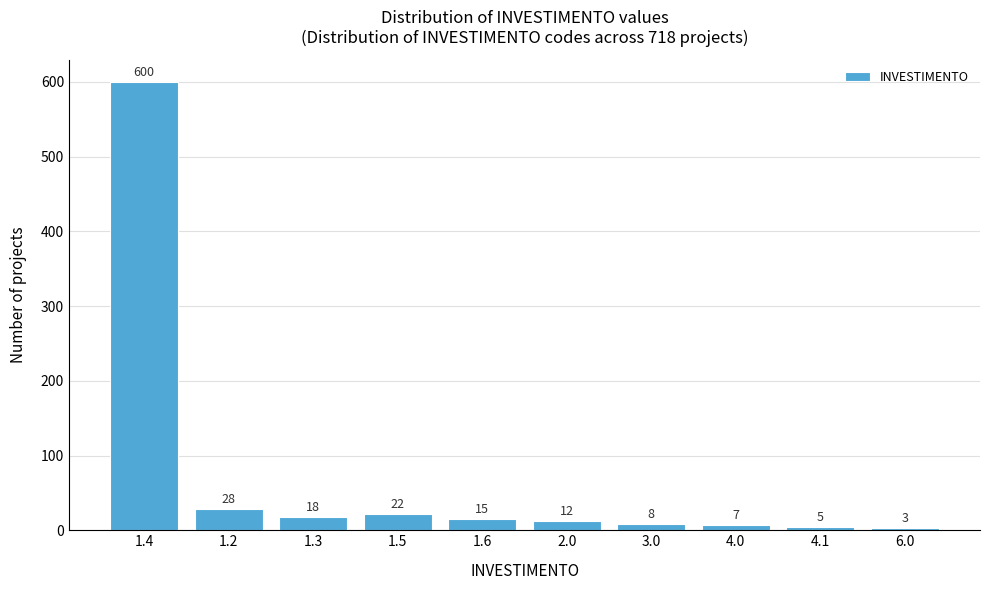

Reading left to right, what are all the values shown in this chart?

1.4=600	1.2=28	1.3=18	1.5=22	1.6=15	2.0=12	3.0=8	4.0=7	4.1=5	6.0=3